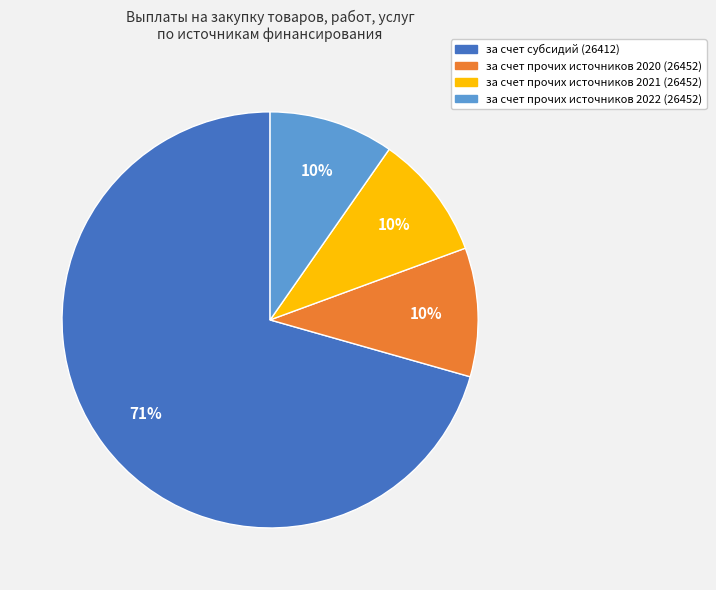

Count the number of slices in the pie.

4